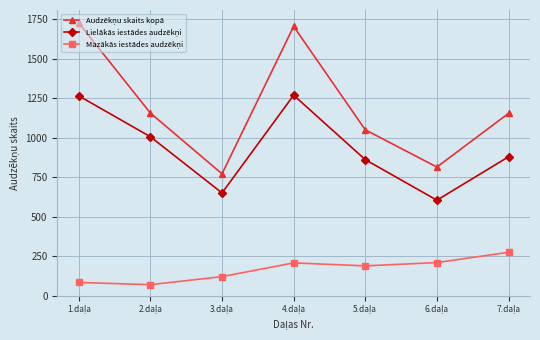

What is the minimum value shown in the chart?

70